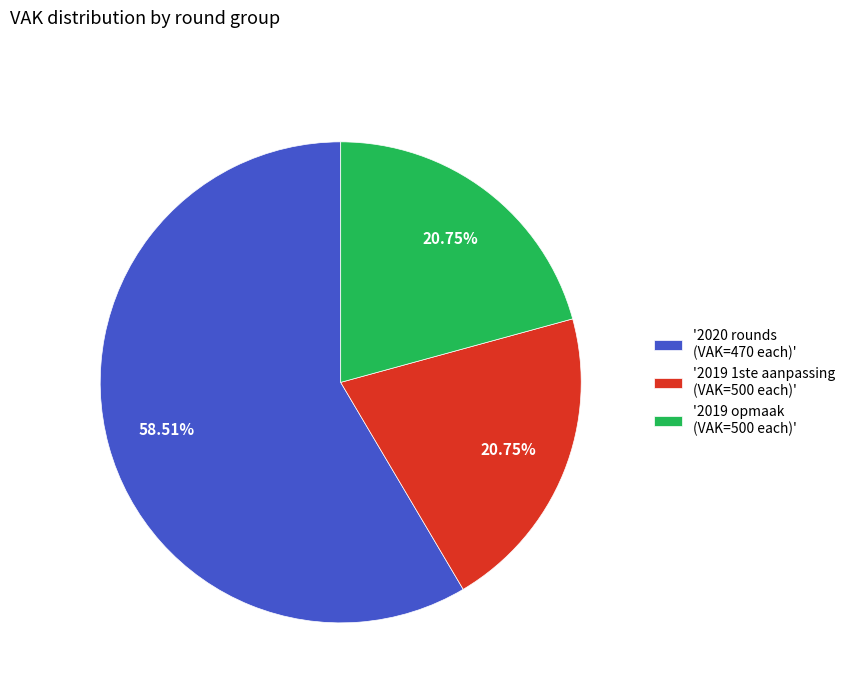

What is the majority slice?

'2020 rounds (VAK=470 each)'